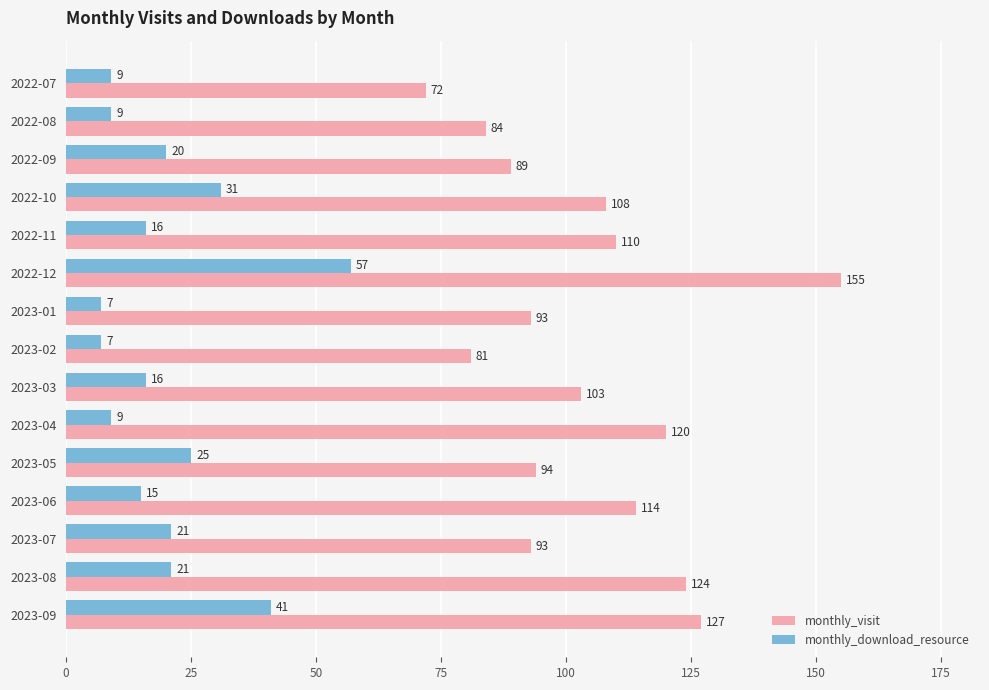

Which series has the largest total across all categories?

monthly_visit